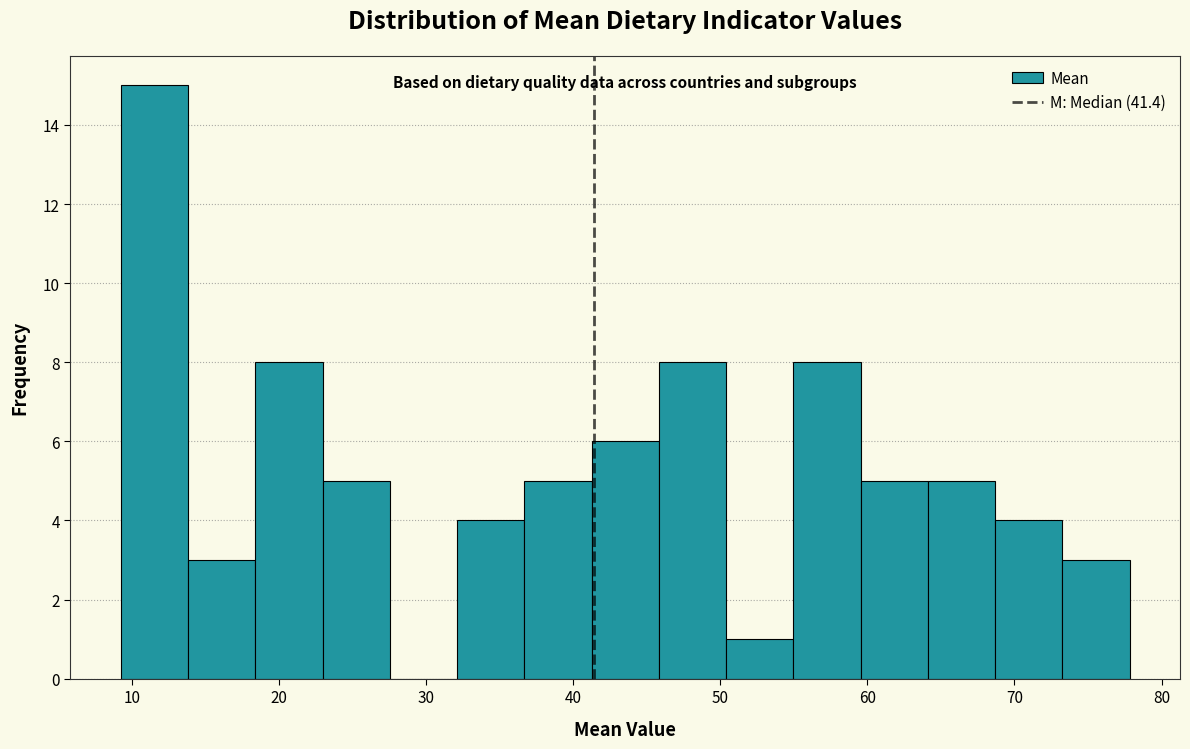

How tall is the bar that spans 60 to 64 on the x-axis? Neither the bar edges nor the heights are printed on the chart, so give them approximately, as read against the axes.

5